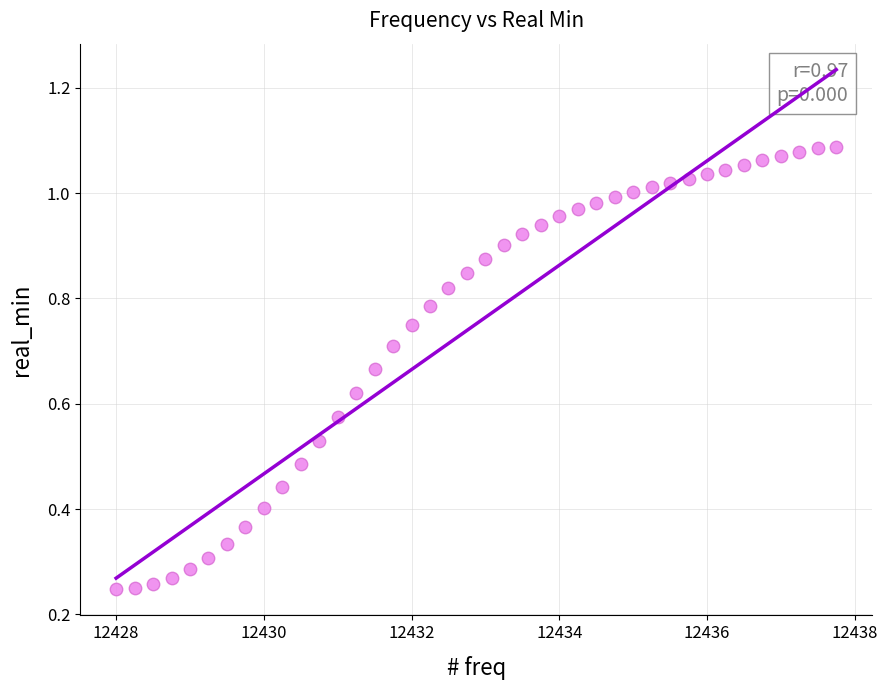

What is the range of X values (max minus min)?

9.8